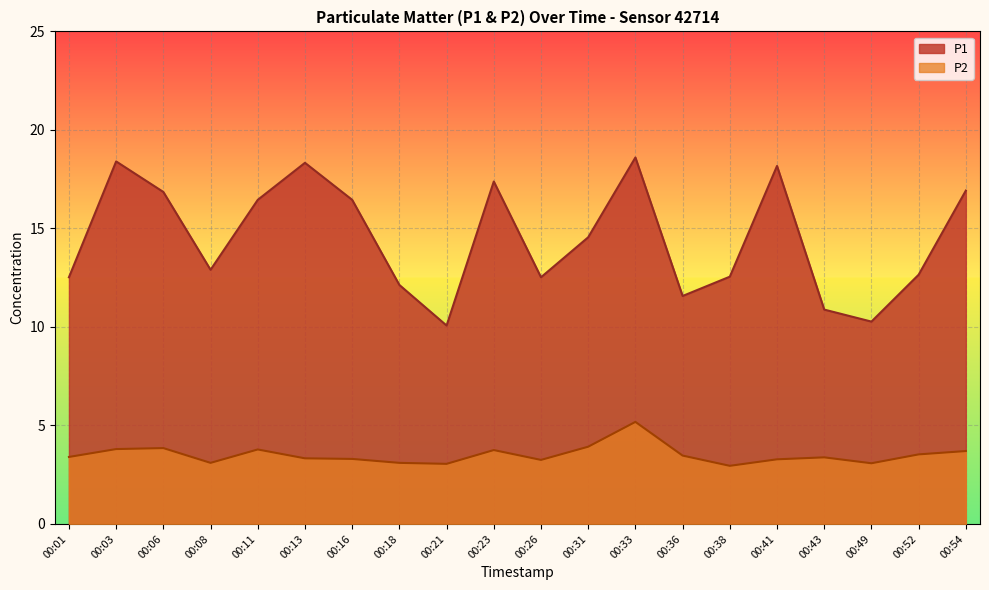

Reading right to left, extract all data points from this chart.

P1: 00:54=16.9	00:52=12.7	00:49=10.3	00:43=10.9	00:41=18.2	00:38=12.6	00:36=11.6	00:33=18.6	00:31=14.6	00:26=12.5	00:23=17.4	00:21=10.1	00:18=12.1	00:16=16.4	00:13=18.3	00:11=16.4	00:08=12.9	00:06=16.9	00:03=18.4	00:01=12.5
P2: 00:54=3.7	00:52=3.5	00:49=3.1	00:43=3.4	00:41=3.3	00:38=3.0	00:36=3.5	00:33=5.2	00:31=3.9	00:26=3.2	00:23=3.8	00:21=3.0	00:18=3.1	00:16=3.3	00:13=3.3	00:11=3.8	00:08=3.1	00:06=3.9	00:03=3.8	00:01=3.4